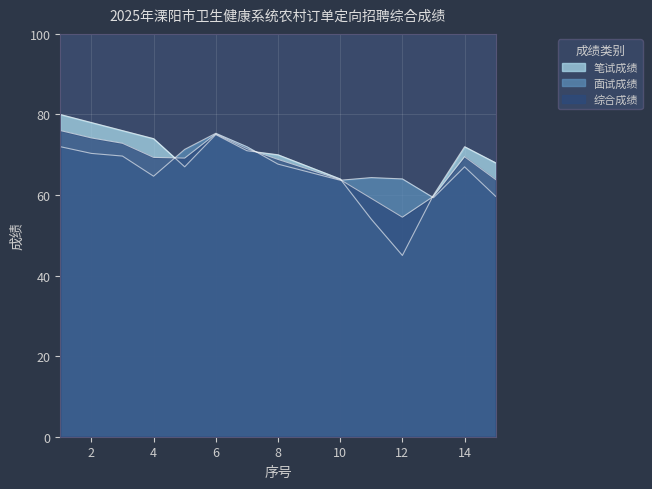

Which series has the largest total across all categories?

笔试成绩